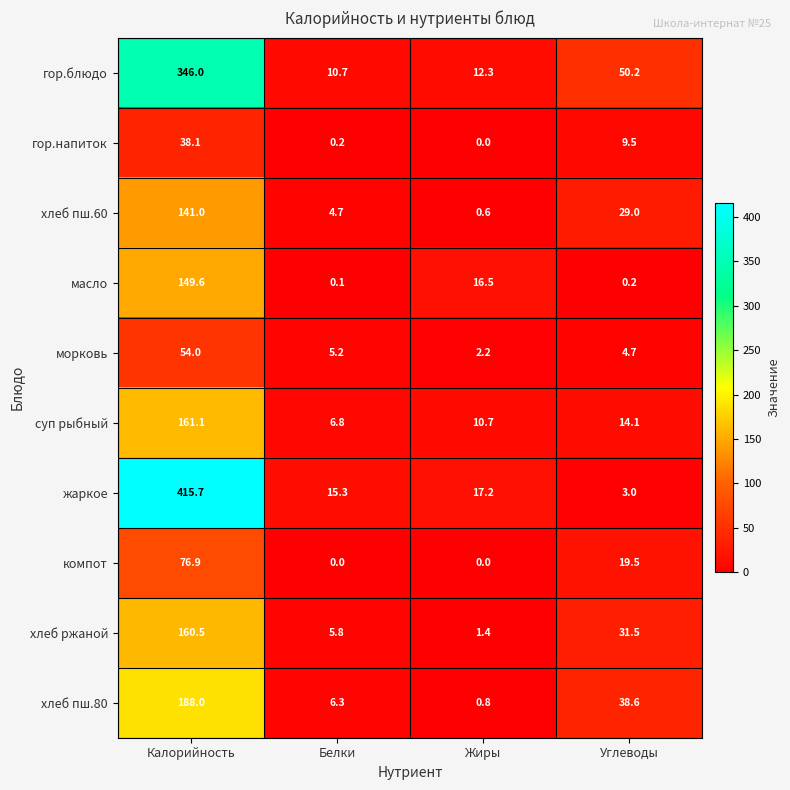

At which category is the sum across all series the highest?

Калорийность